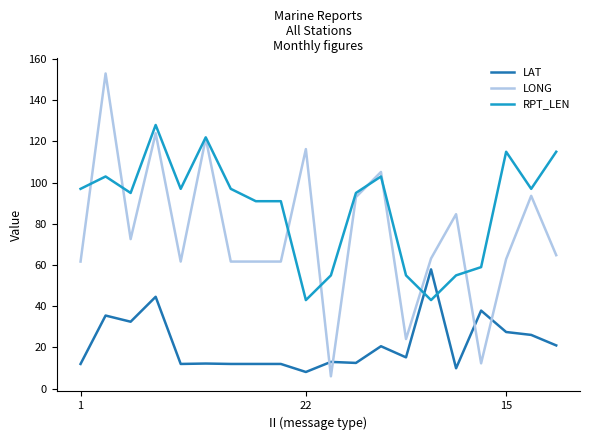

Which series has the largest total across all categories?

RPT_LEN